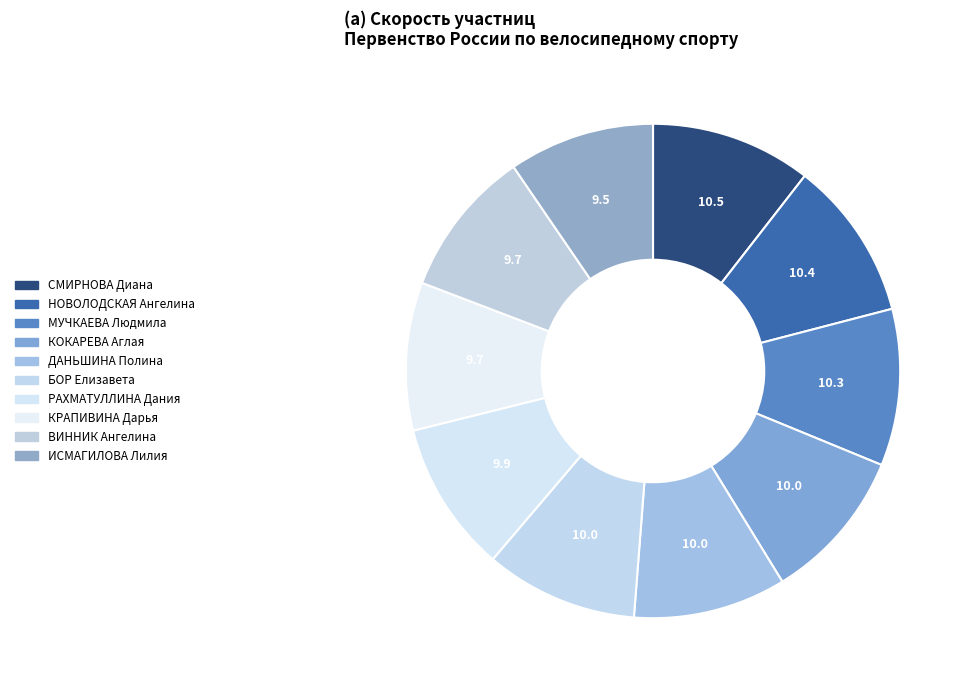

To the nearest percent, what is the difference between the largest and smallest slice percentages?

1%